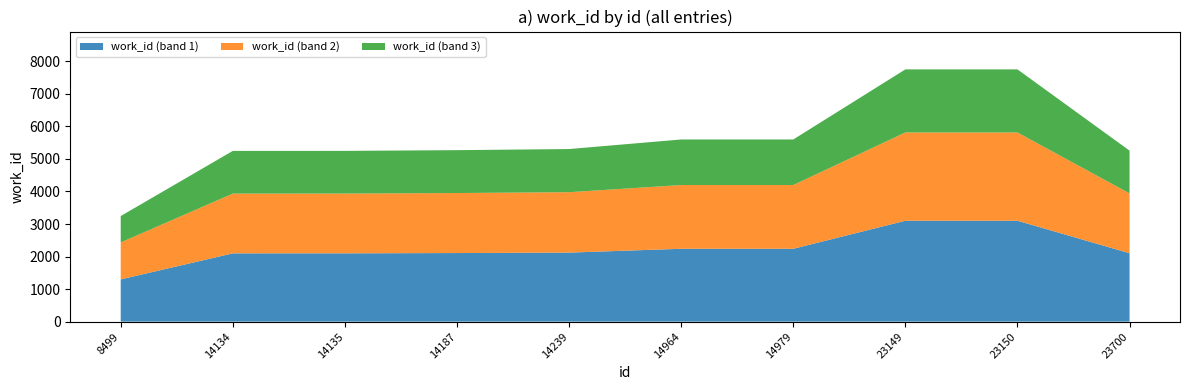

Reading left to right, list all the values displayed in this chart.

8499=3245	14134=5247	14135=5248	14187=5270	14239=5304	14964=5598	14979=5598	23149=7752	23150=7752	23700=5255